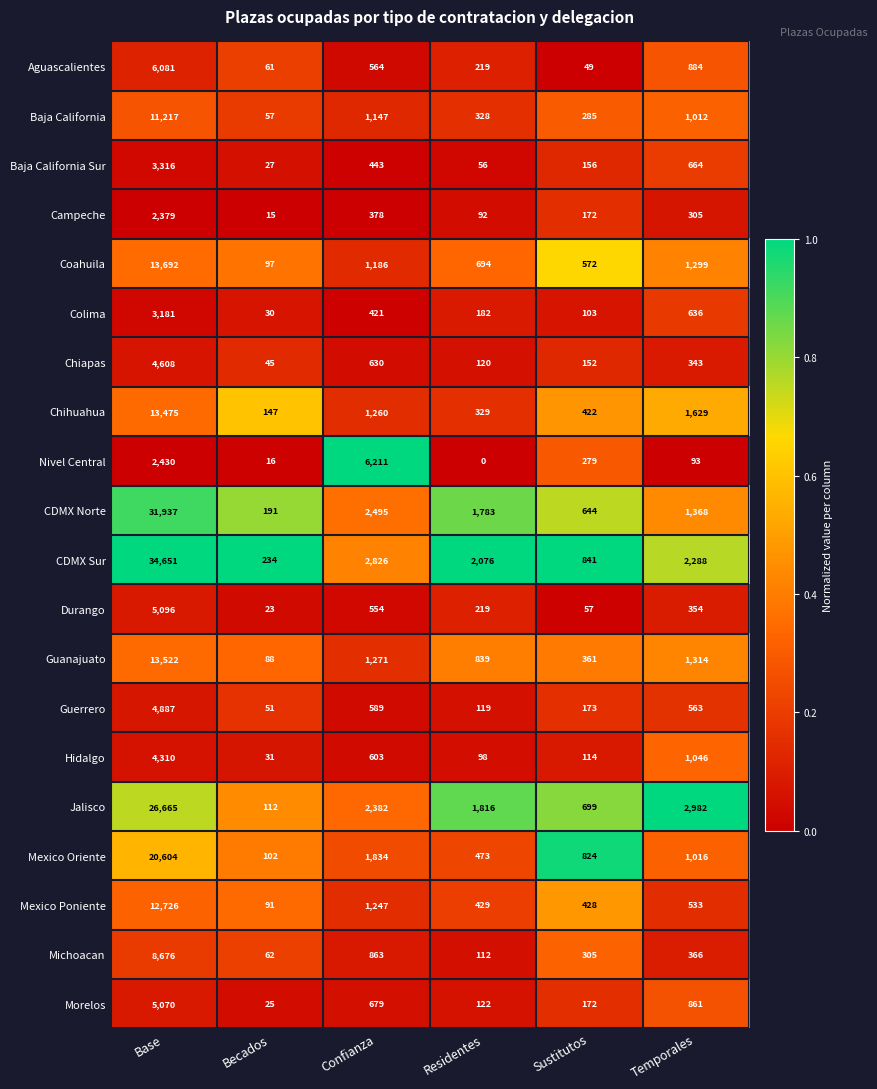

What is the sum of all Coahuila values?

17540